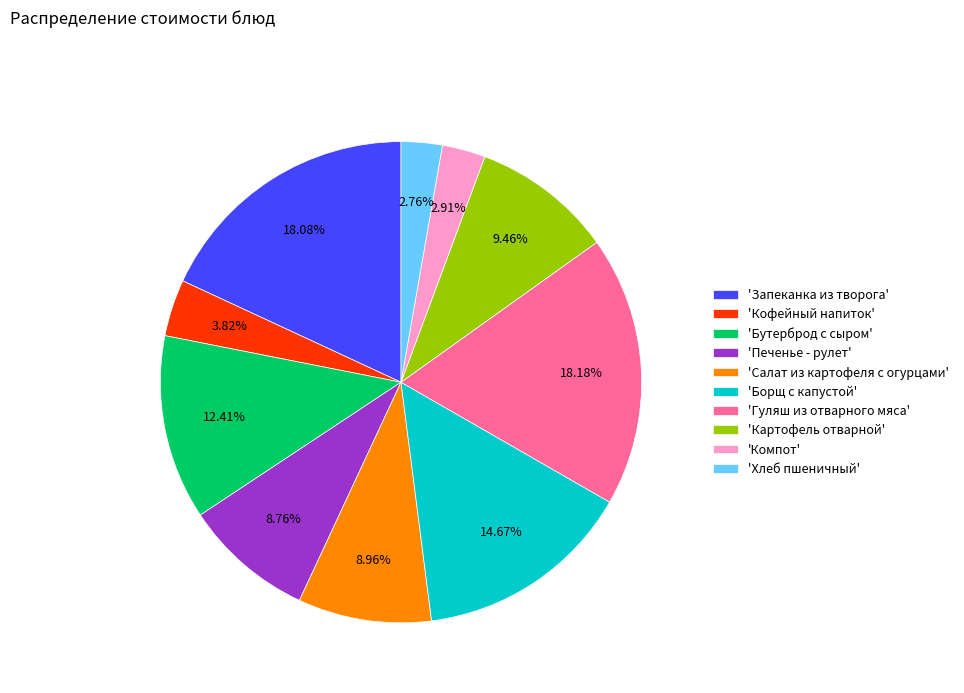

Combined, do 'Компот' and 'Хлеб пшеничный' account for over 50%?

No